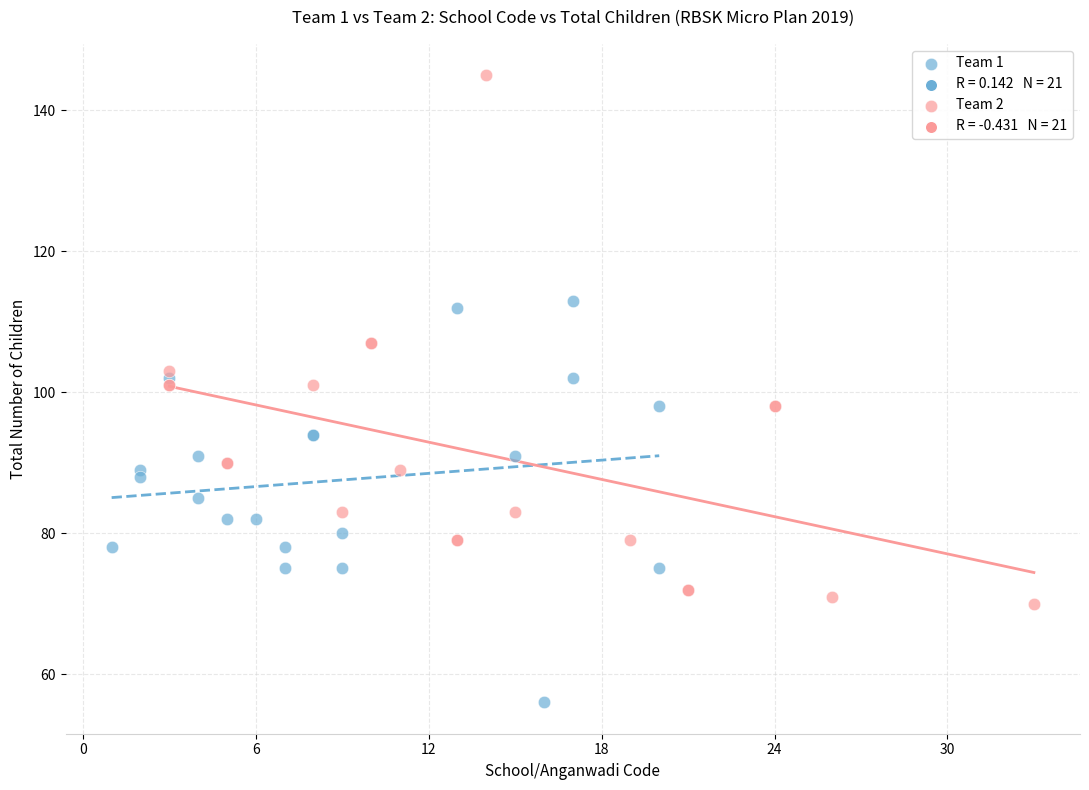

Which series has the largest Y range (max minus min)?

Team 2